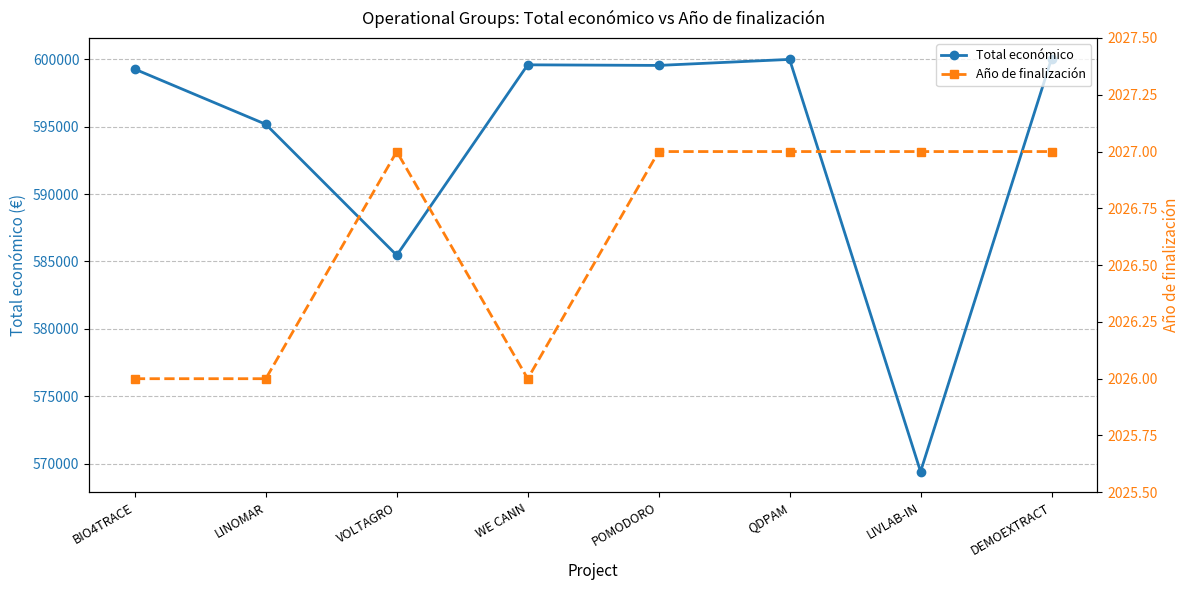

Which label corresponds to the smallest value in the chart?

BIO4TRACE